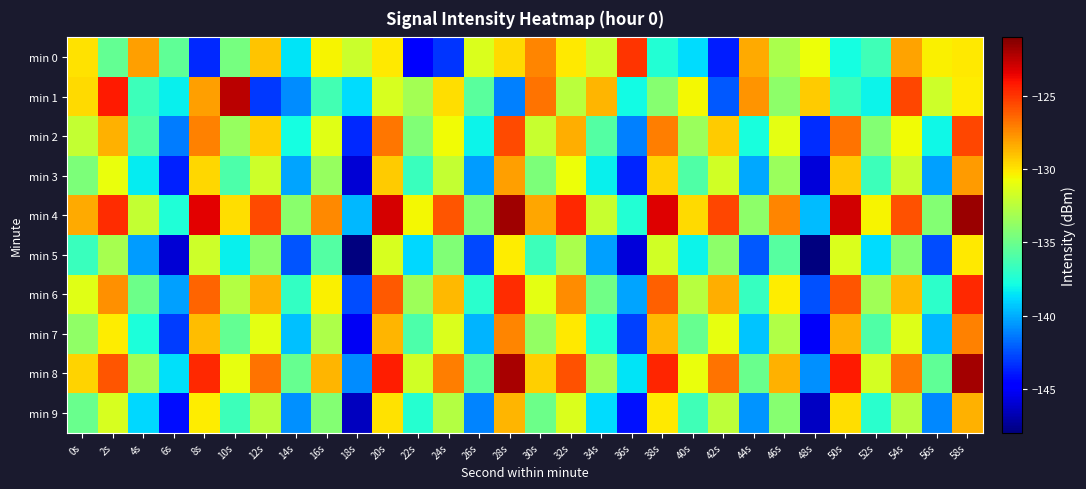

Which has a higher value, 4s or 54s?

4s